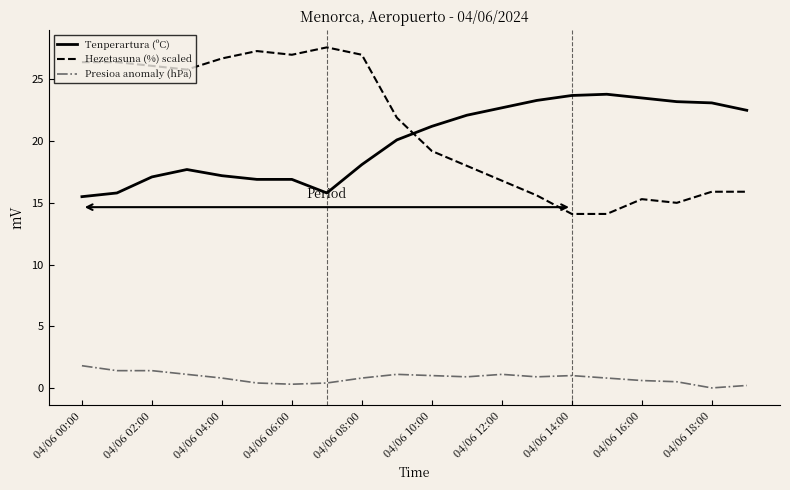

True or false: Hezetasuna (%) scaled and Presioa anomaly (hPa) intersect in this chart.

False